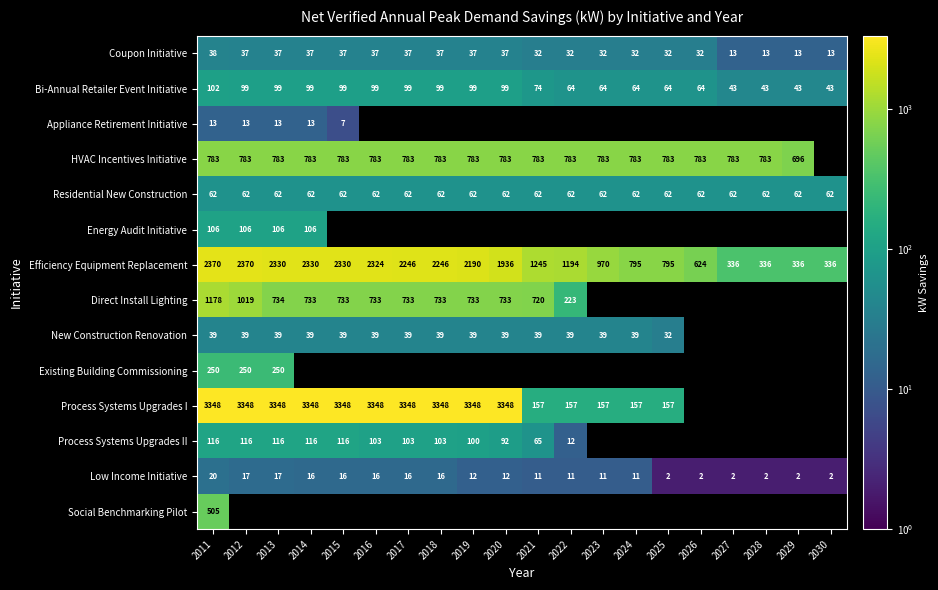

Where does the Low Income Initiative series first go above 12?

2011